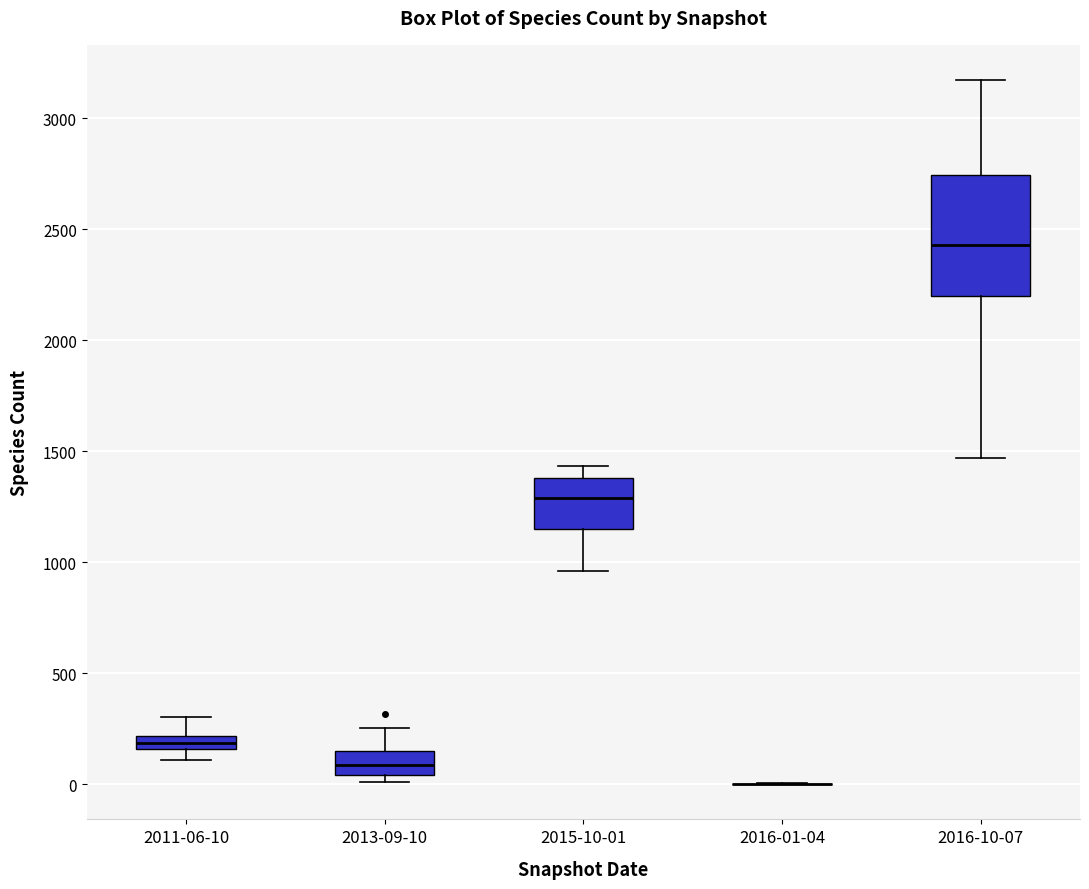

Which box is the tallest, from its lower edge to its upper edge?

2016-10-07